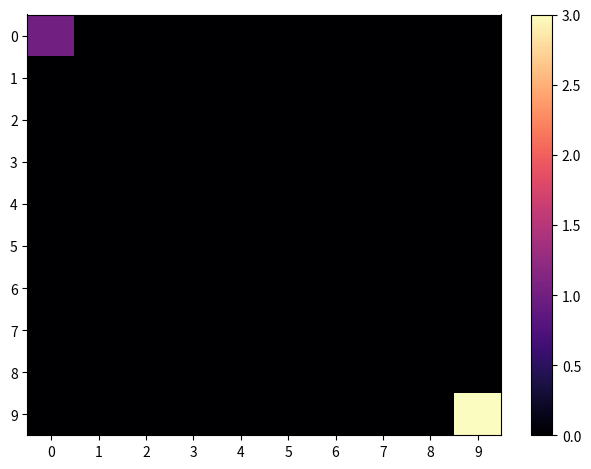

At how many categories does at least one series exceed 1?

1